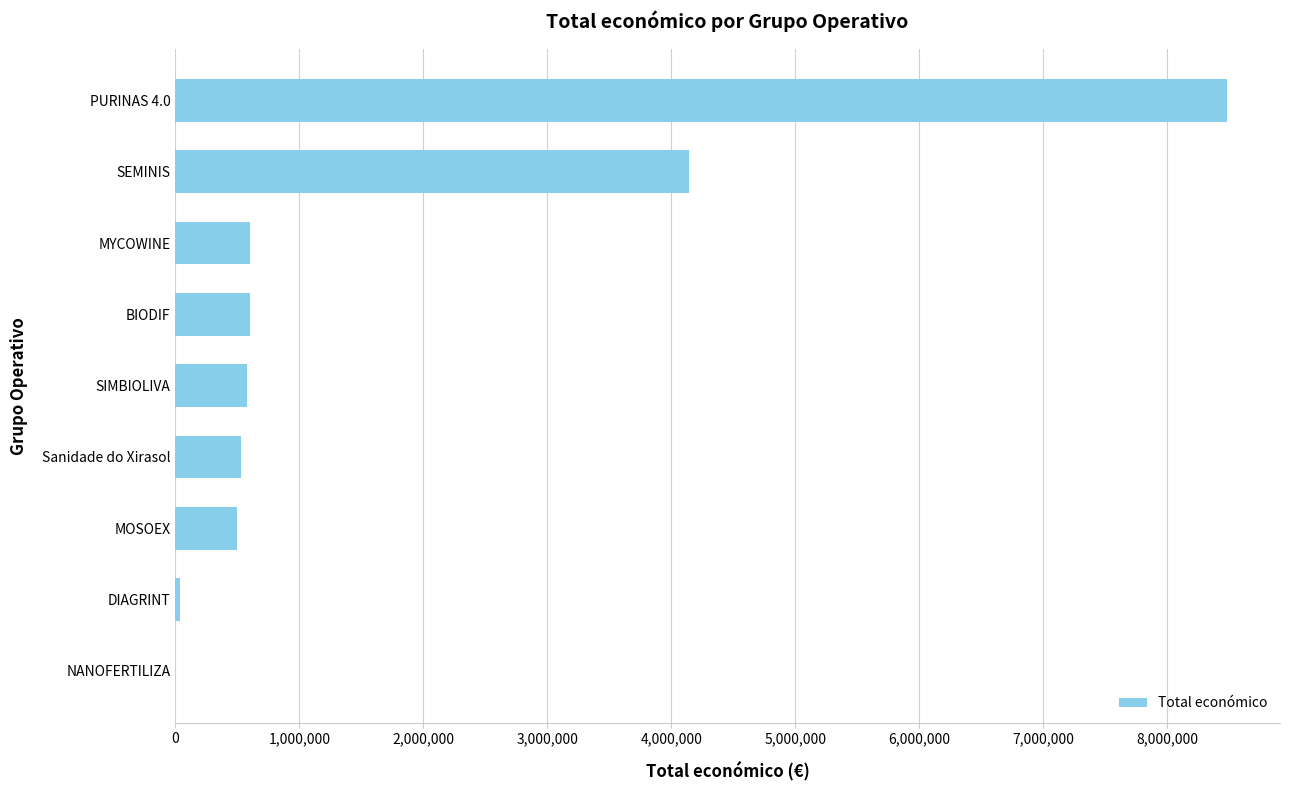

Where is the data nearest to the value 4242499?

SEMINIS